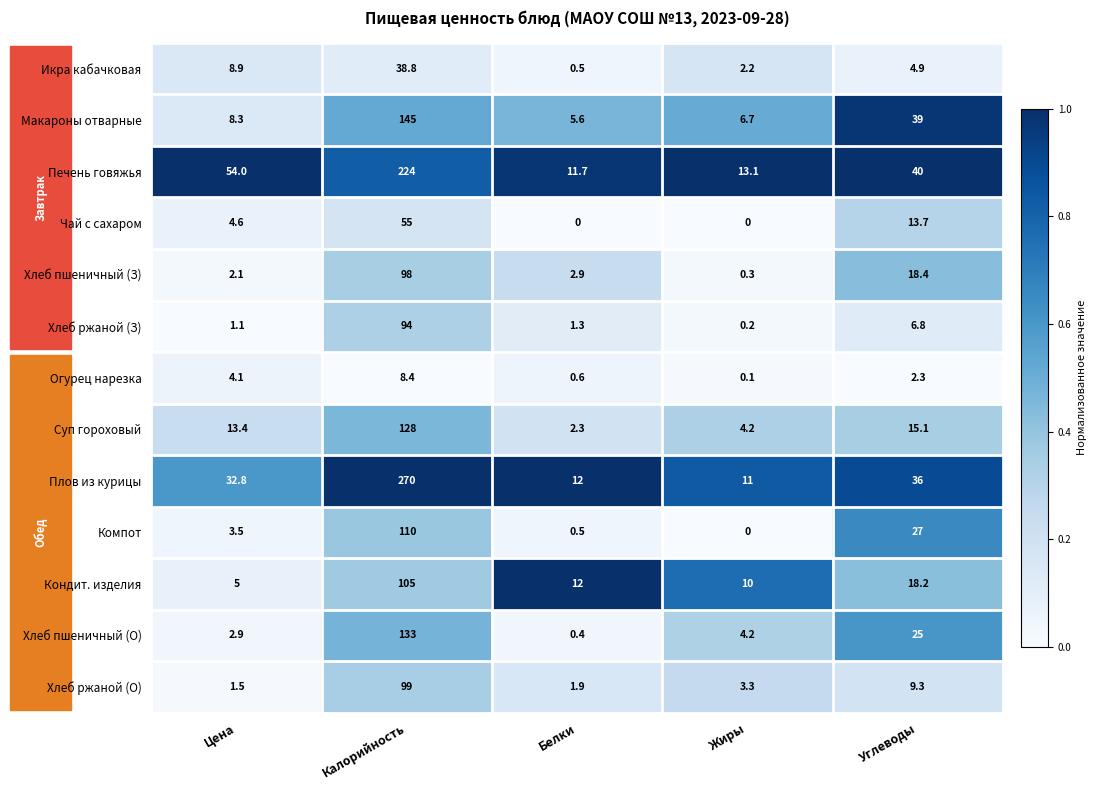

Rank the series by their maximum value, from lowest to highest.

Огурец нарезка, Икра кабачковая, Чай с сахаром, Хлеб ржаной (З), Хлеб пшеничный (З), Хлеб ржаной (О), Кондит. изделия, Компот, Суп гороховый, Хлеб пшеничный (О), Макароны отварные, Печень говяжья, Плов из курицы